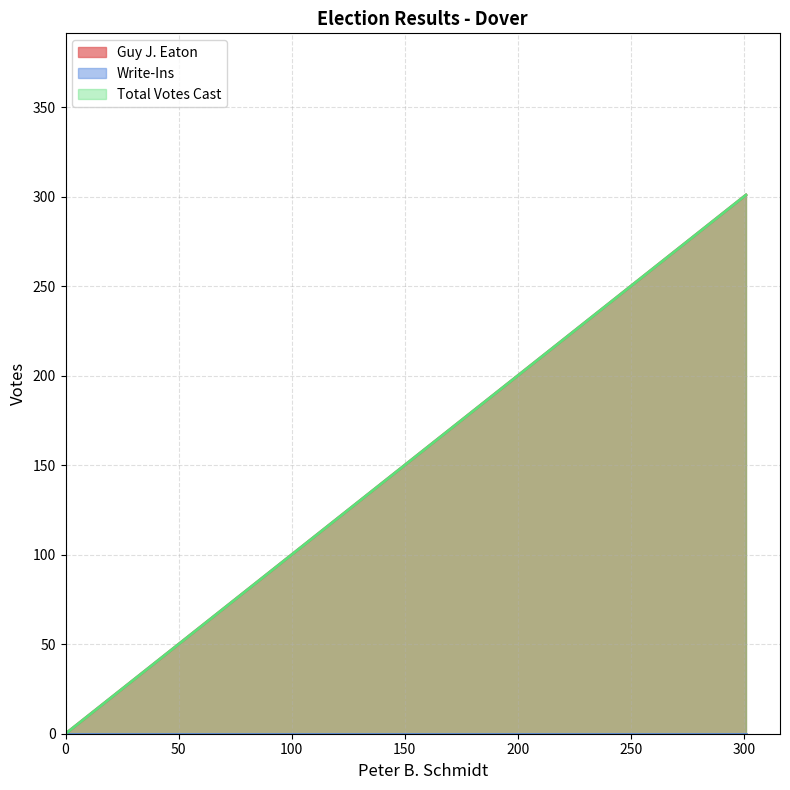

Rank the series by their maximum value, from lowest to highest.

Write-Ins, Guy J. Eaton, Total Votes Cast